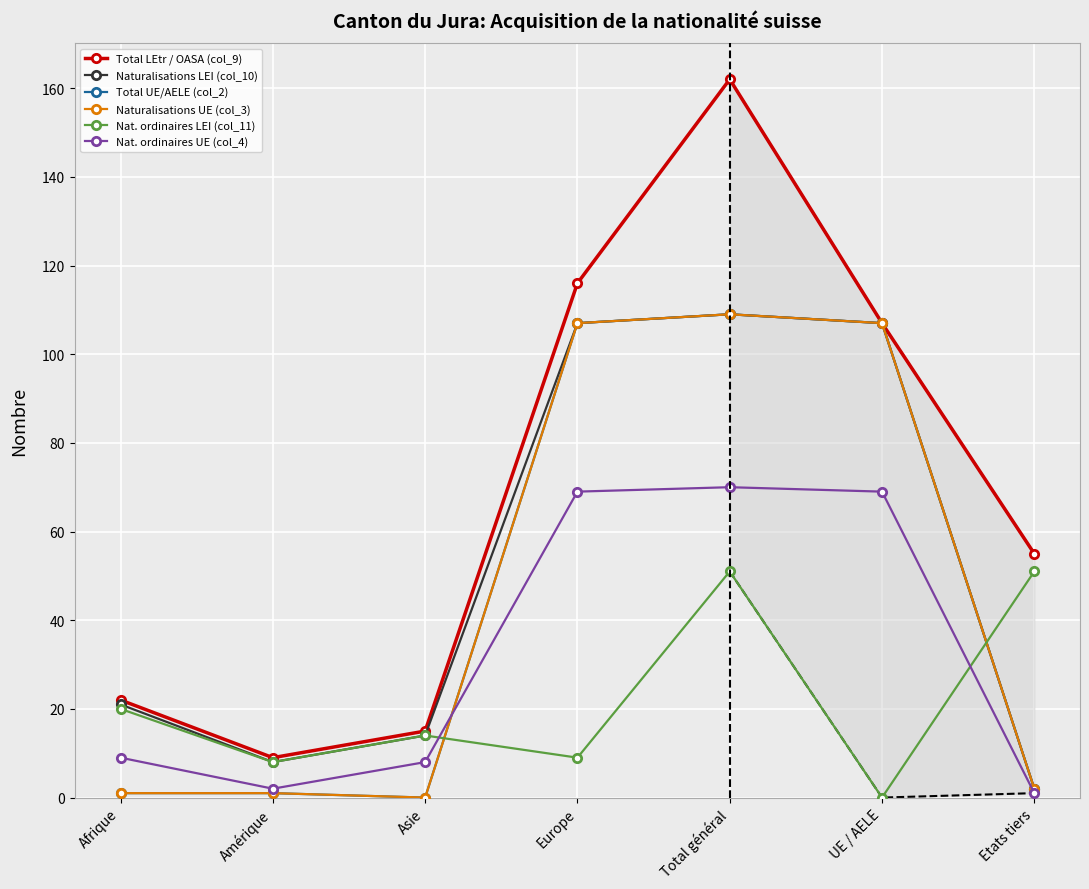

At how many categories does at least one series exceed 51?

4